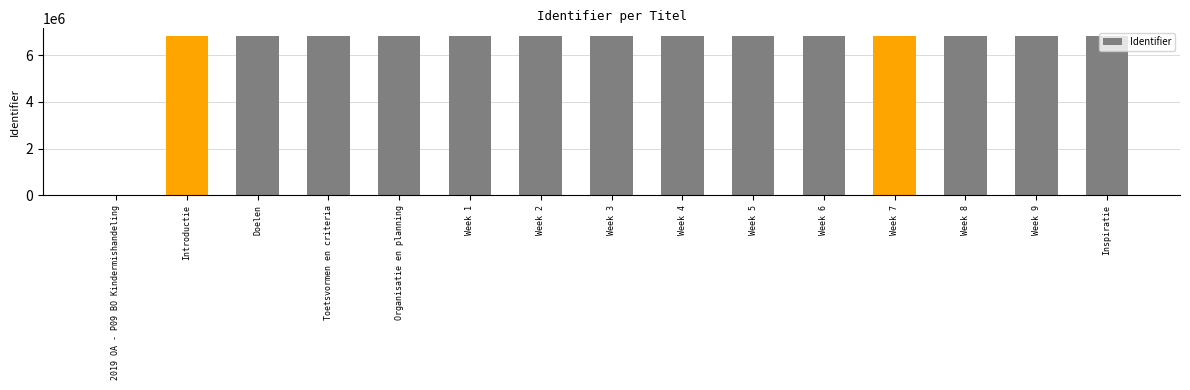

What is the change in value from Week 6 to Week 8?

+4